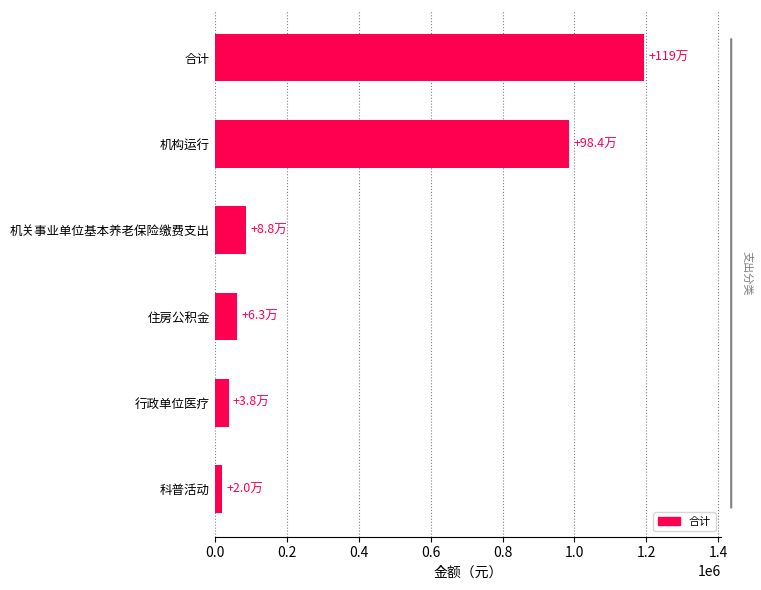

List the labels in order of value, smallest first.

科普活动, 行政单位医疗, 住房公积金, 机关事业单位基本养老保险缴费支出, 机构运行, 合计